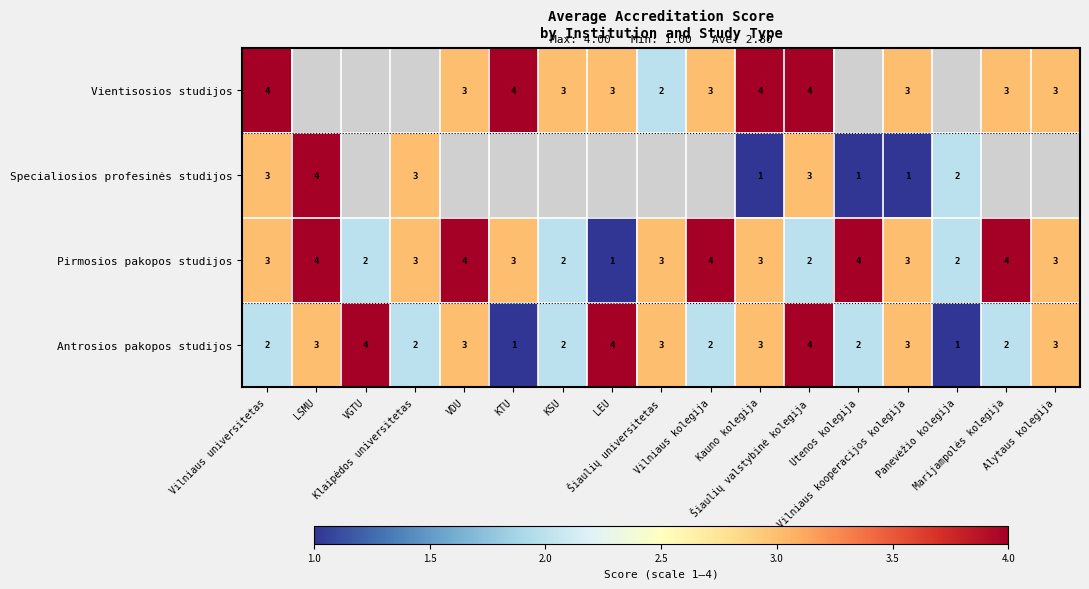

What is the difference between the maximum and minimum values in the Antrosios pakopos studijos series?

3